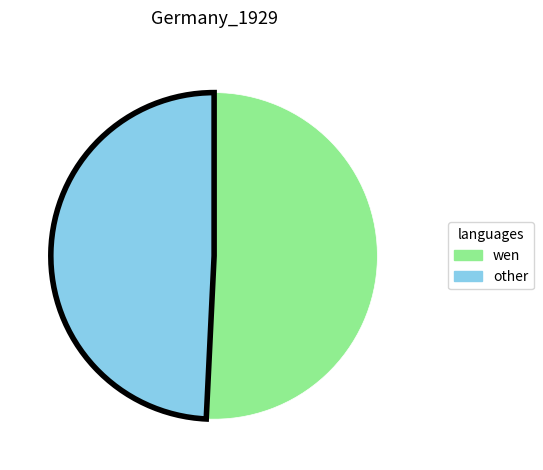

Is the sum of wen and other greater than half?

Yes